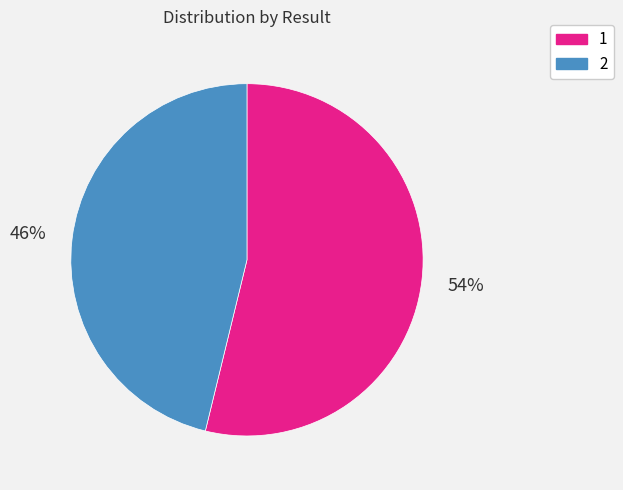

To the nearest percent, what portion does 1 represent?

54%